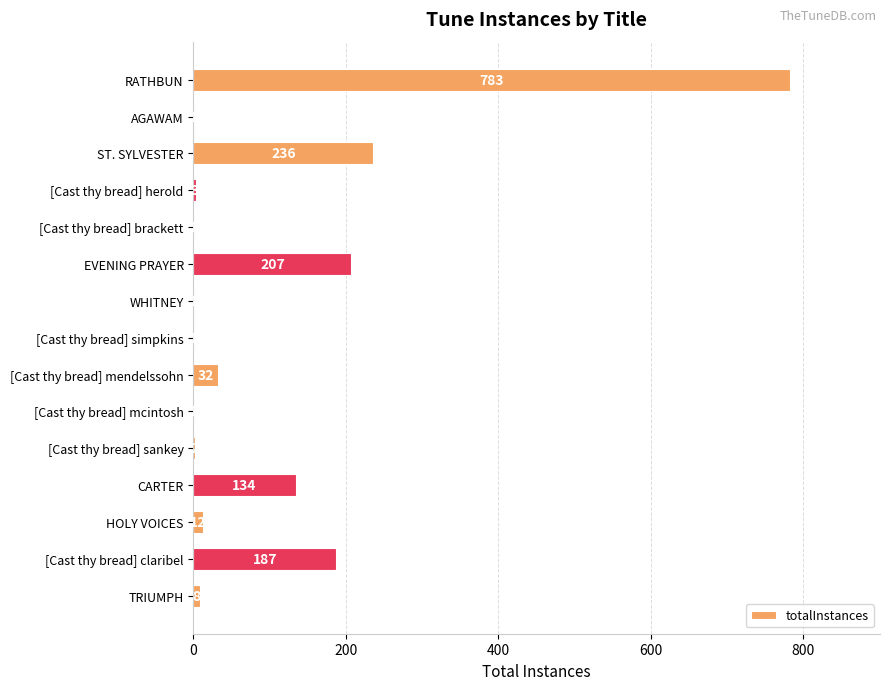

At which category does the chart reach its peak across all series?

RATHBUN